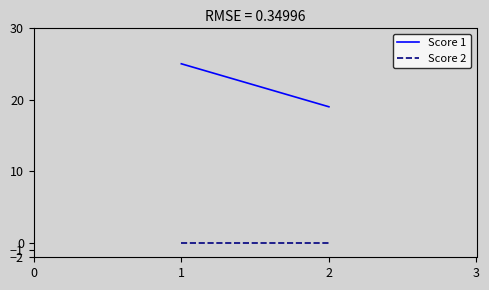

How many lines are shown in the chart?

2